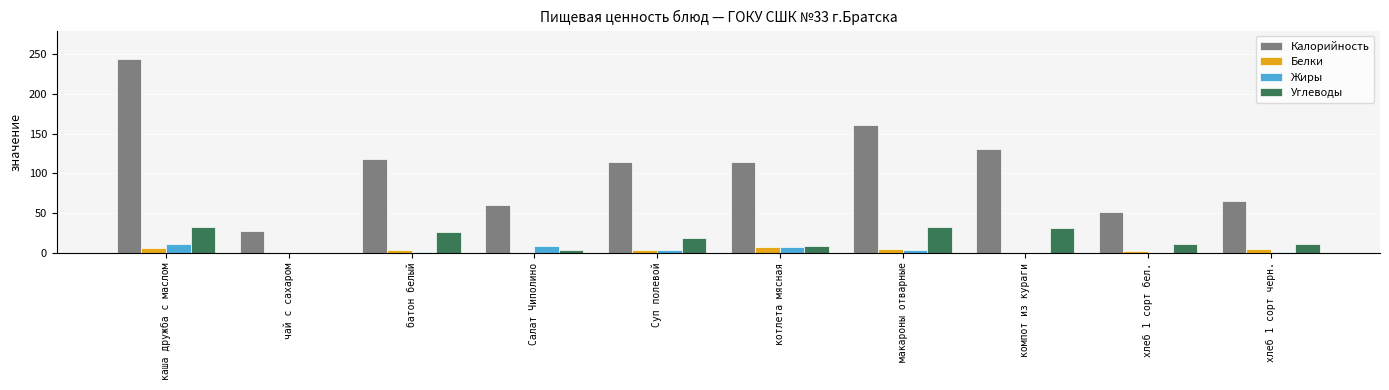

How many distinct data groups are displayed?

4